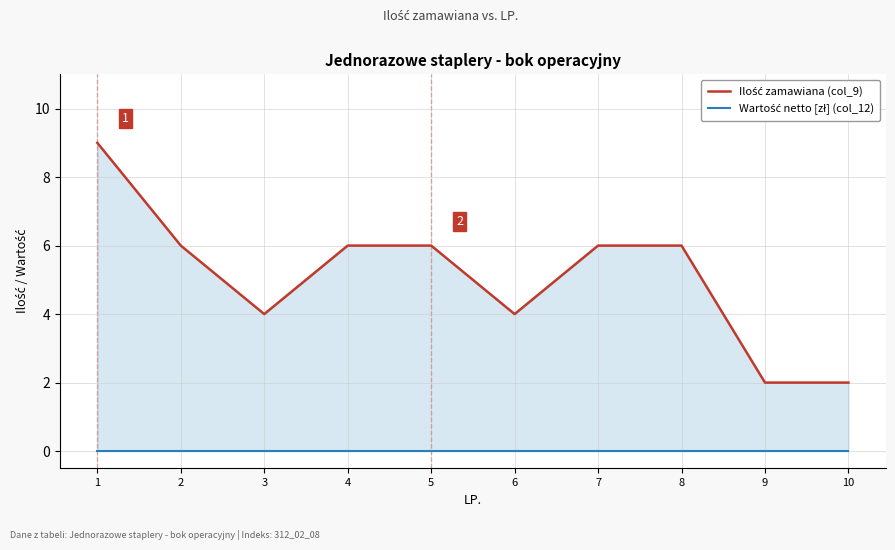

True or false: Wartość netto [zł] (col_12) has a value of 0 at 5.

True